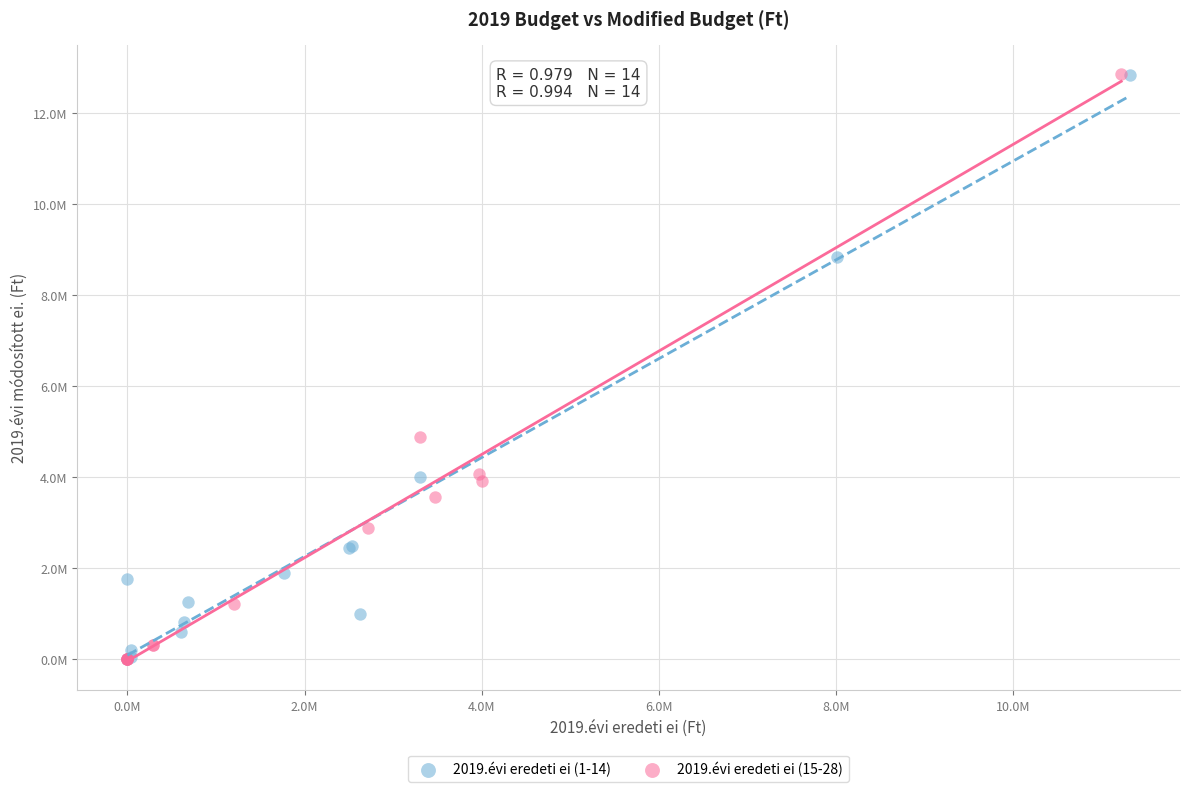

What are all the series names shown in the legend?

2019.évi eredeti ei (1-14), 2019.évi eredeti ei (15-28)